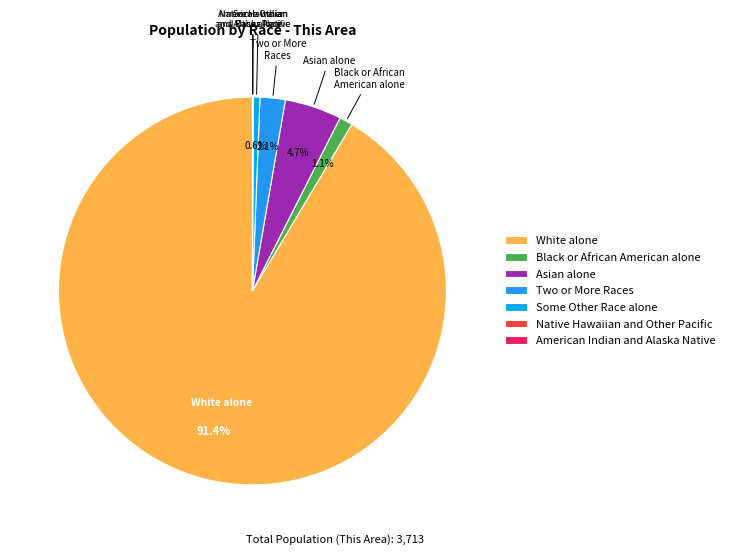

Does White alone represent more than half of the total?

Yes